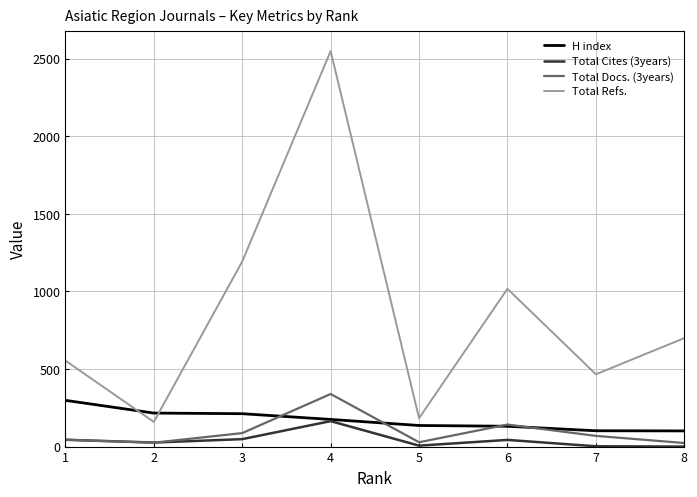

What is the difference between the highest and lowest values at 6?

974